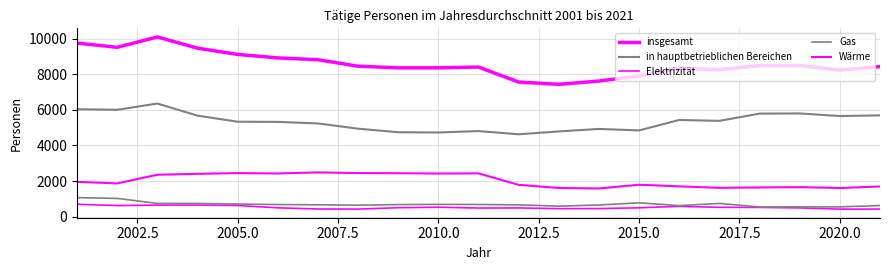

True or false: in hauptbetrieblichen Bereichen has more than 0 points higher than both neighbors.

True